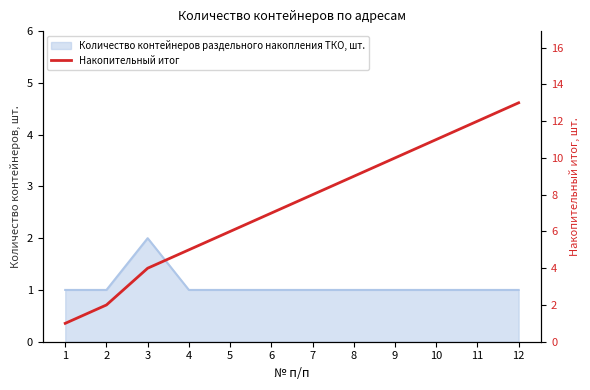

What is the minimum value shown in the chart?

1